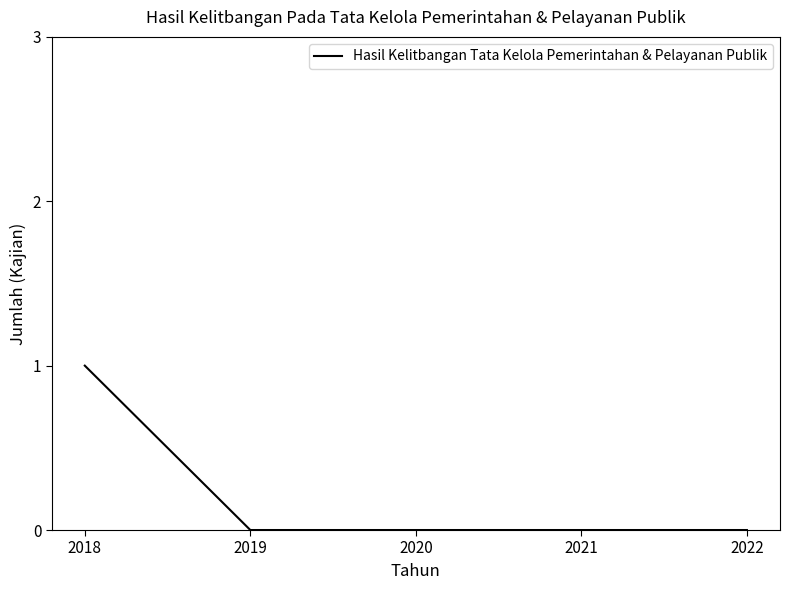

True or false: there are more than 2 points higher than both neighbors.

False